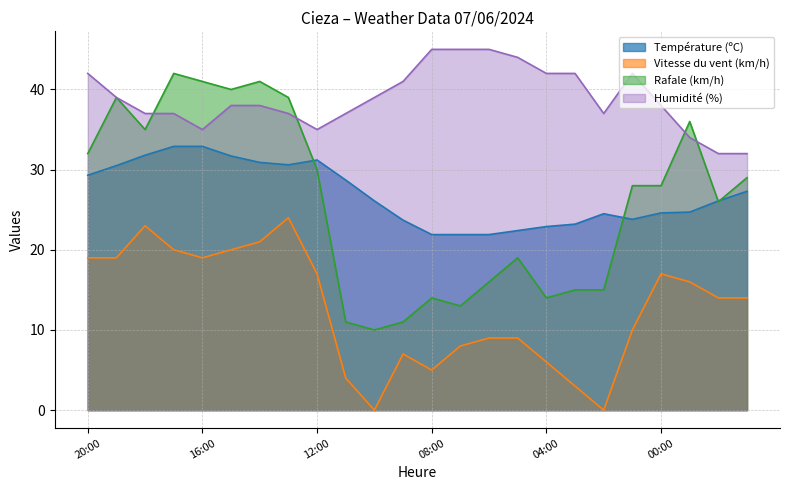

True or false: Humidité (%) line and Température (ºC) line intersect in this chart.

False